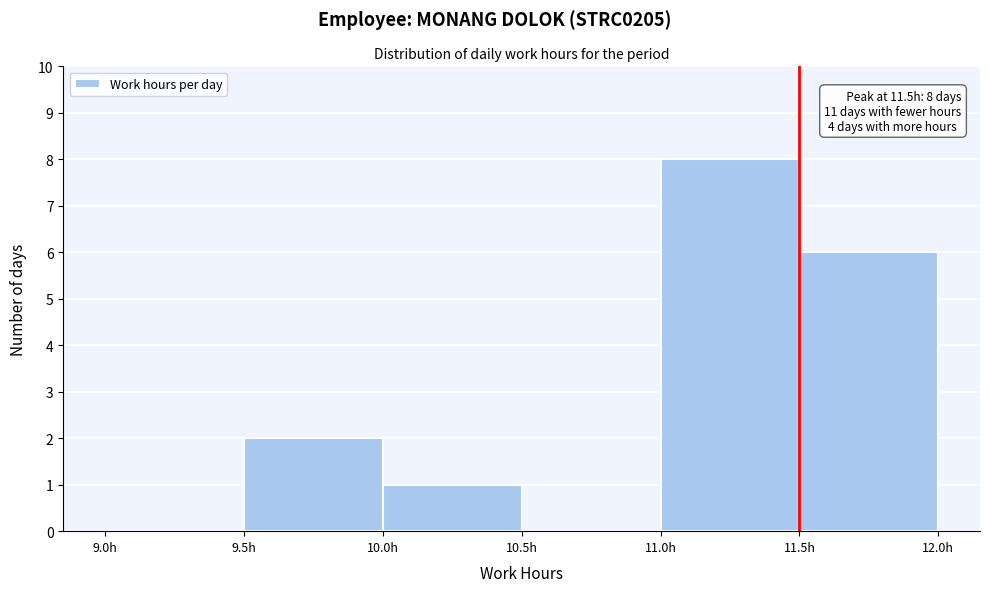

Over which range of the x-axis is the bar tallest?

11.0 to 11.5